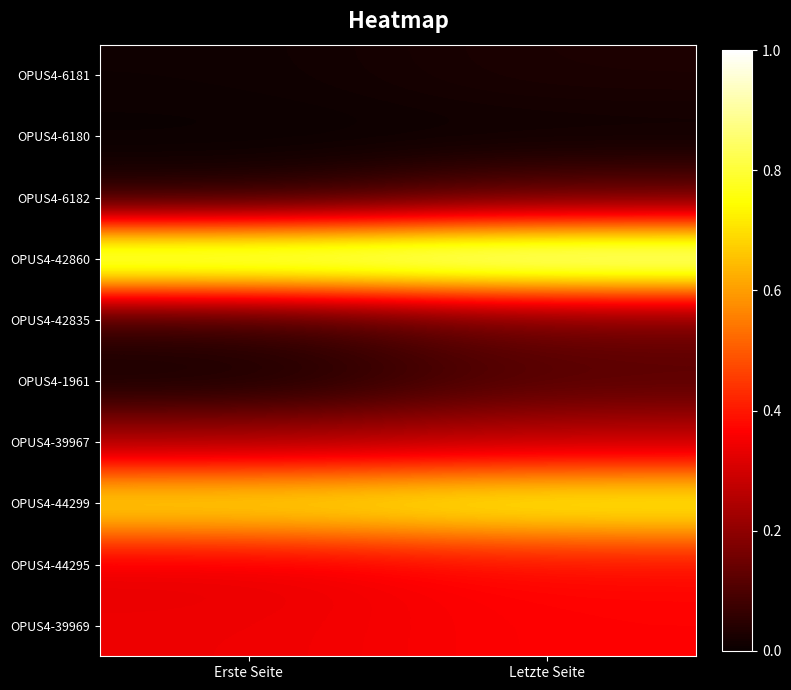

At which category is the sum across all series the highest?

Letzte Seite